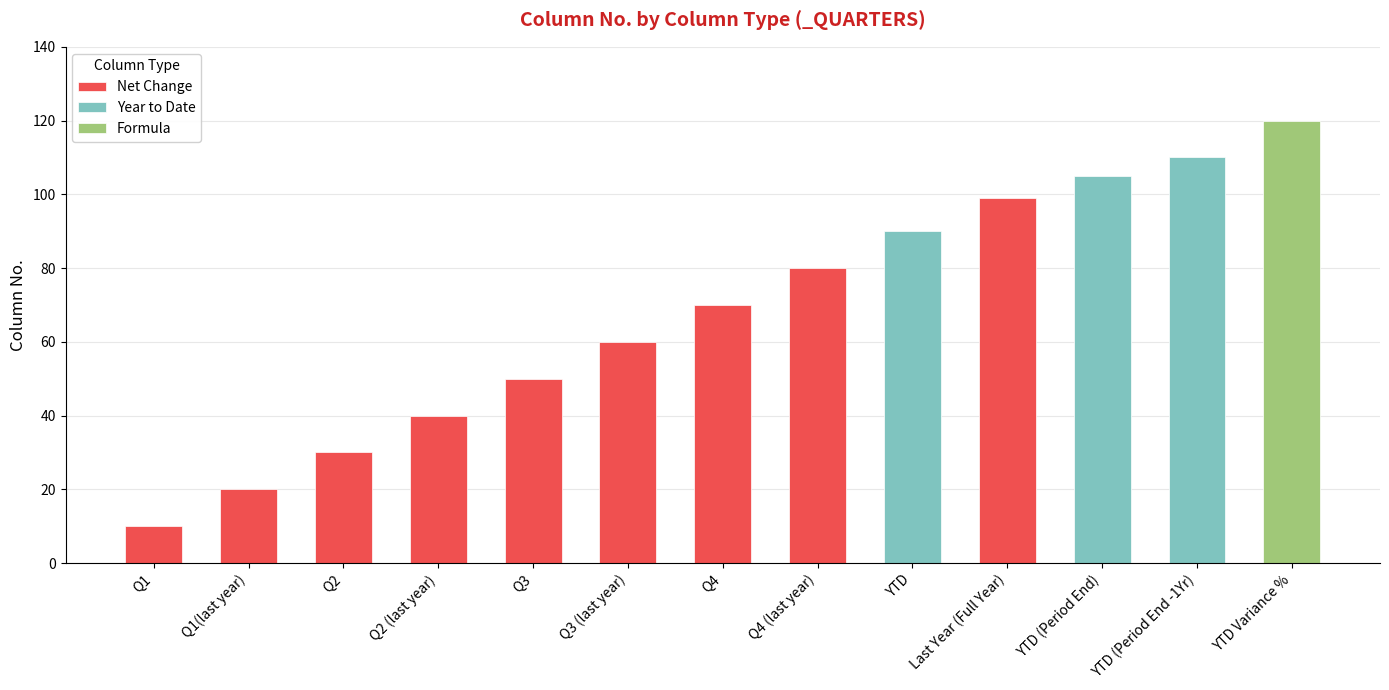

The value of Column No. at Q1 is 10. True or false?

True